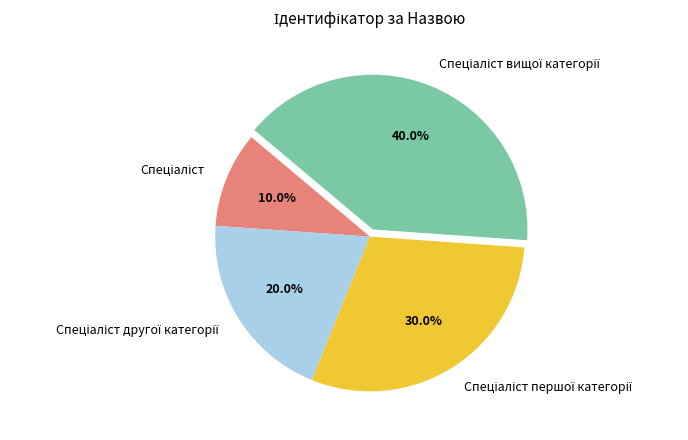

Is there a majority slice in this chart?

No